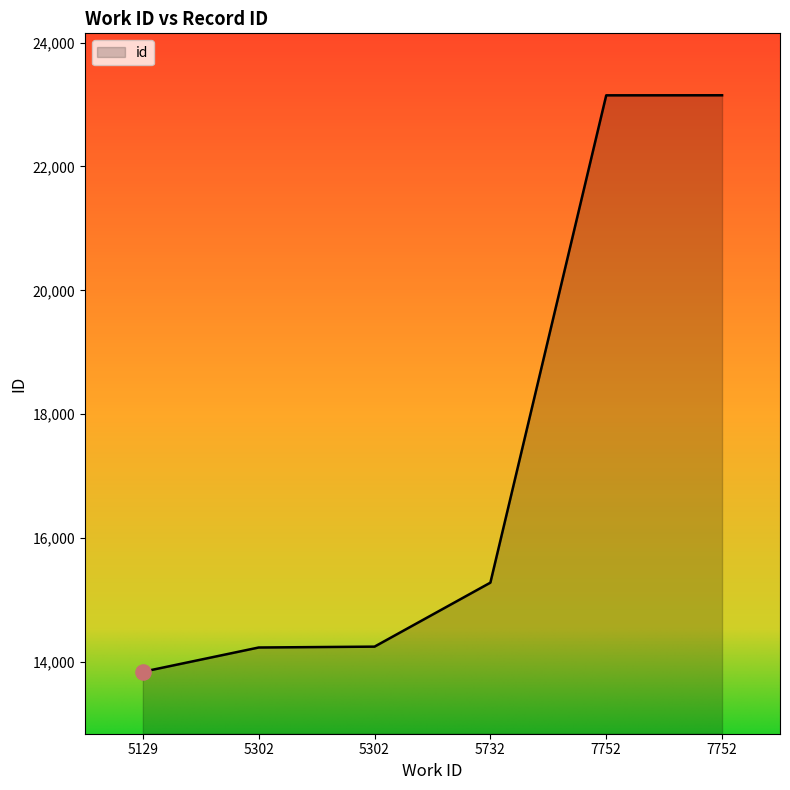

What is the change in value from 5129 to 5302?

+392